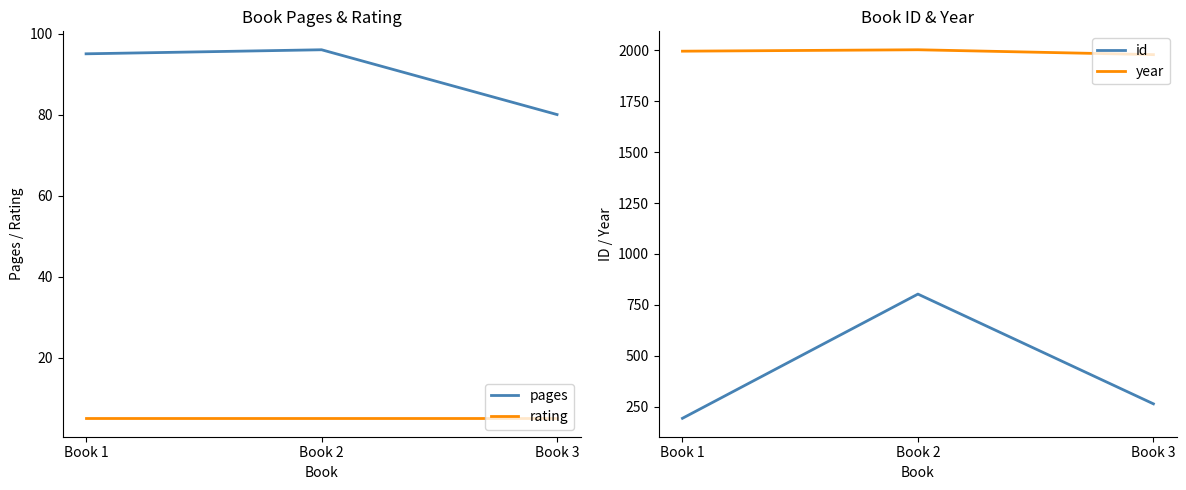

What is the spread (max minus min) of values at Book 2?

1998